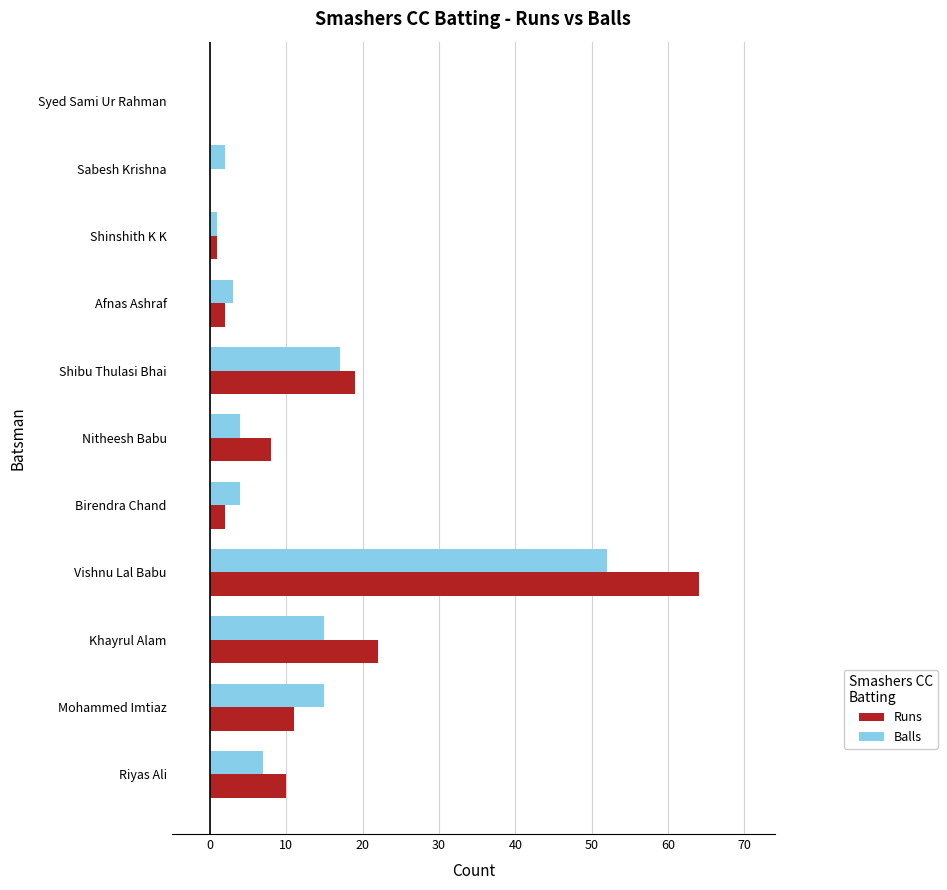

What is the maximum value shown in the chart?

64